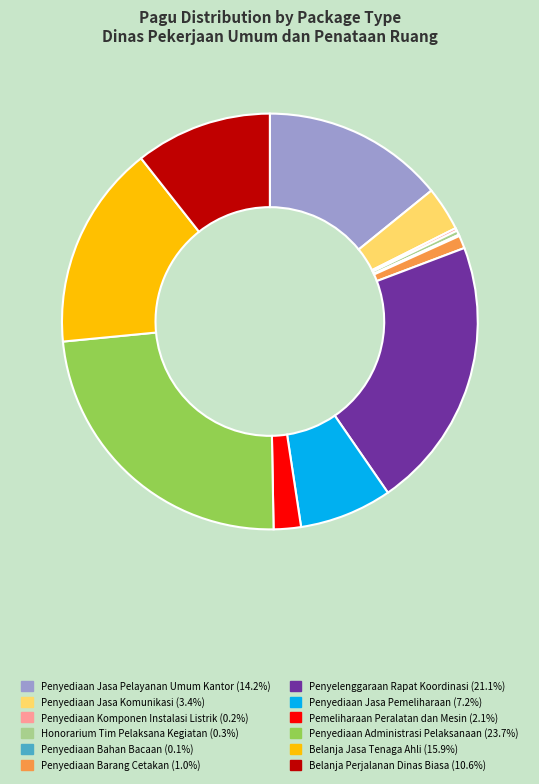

Which has a higher value, Honorarium Tim Pelaksana Kegiatan or Penyelenggaraan Rapat Koordinasi?

Penyelenggaraan Rapat Koordinasi